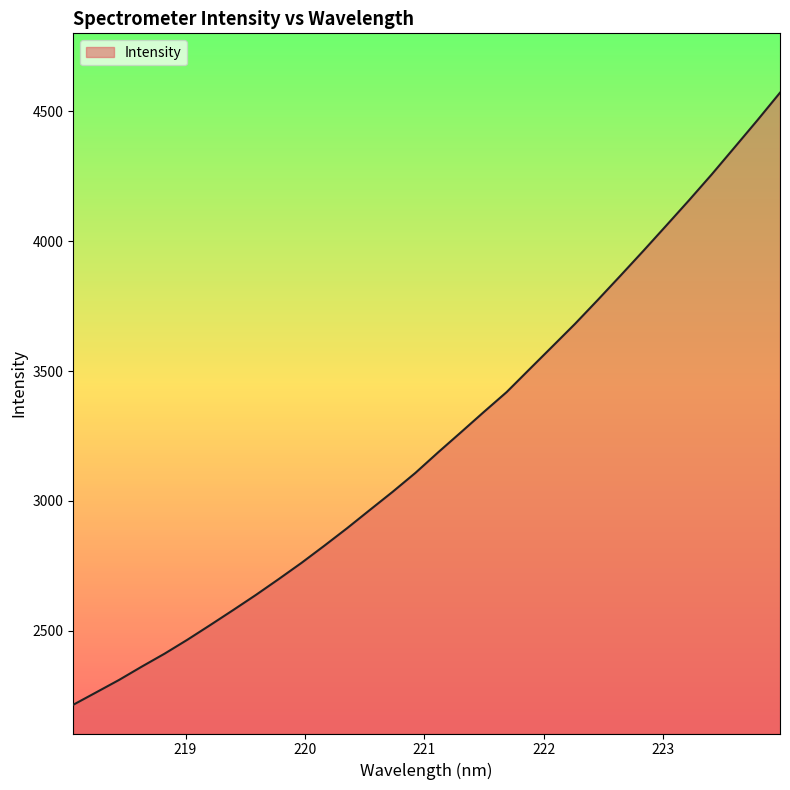

What is the smallest value displayed?

2215.0